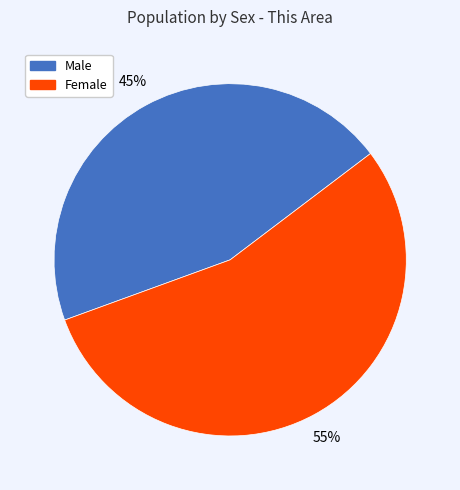

Which category has the biggest portion of the pie?

Female